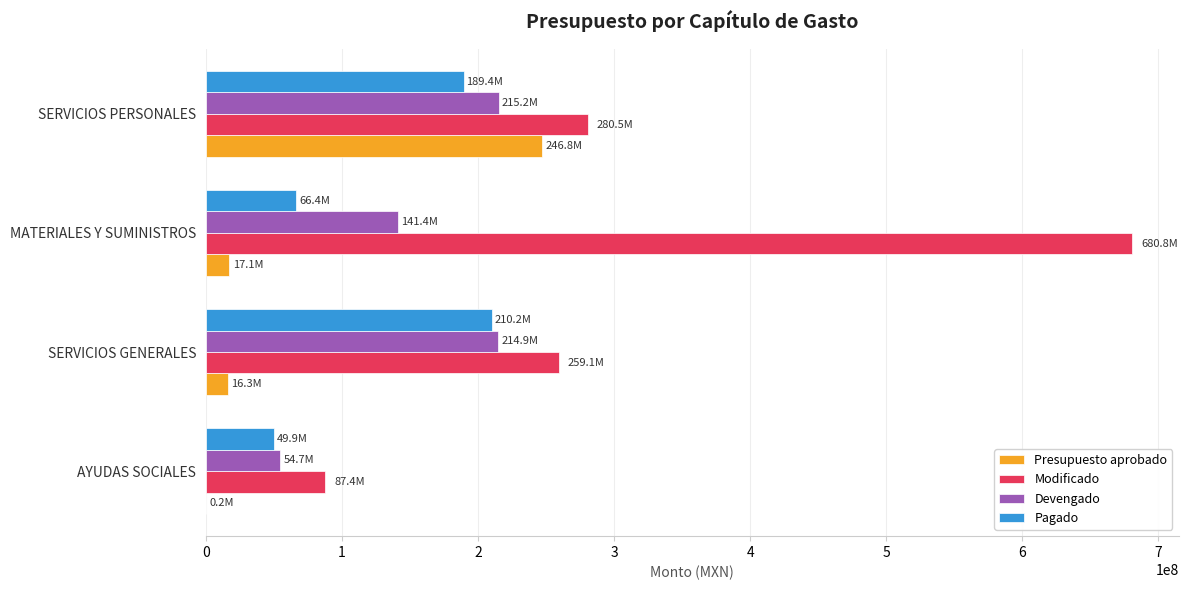

Which series has the largest total across all categories?

Modificado